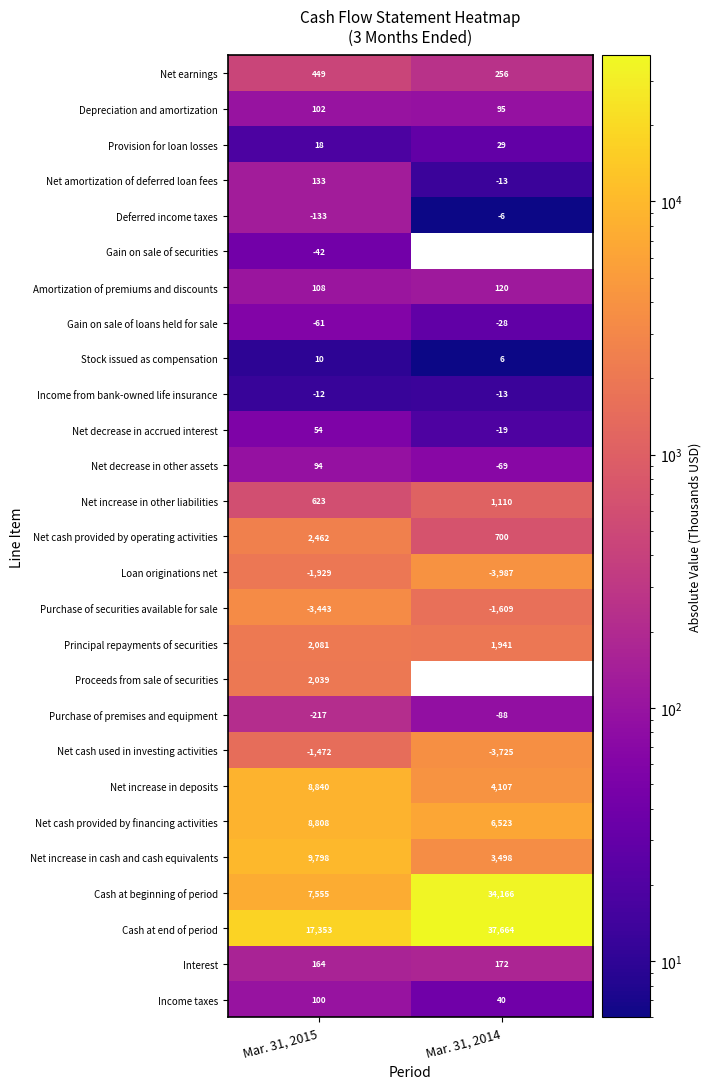

At which category does the chart reach its minimum across all series?

Mar. 31, 2014